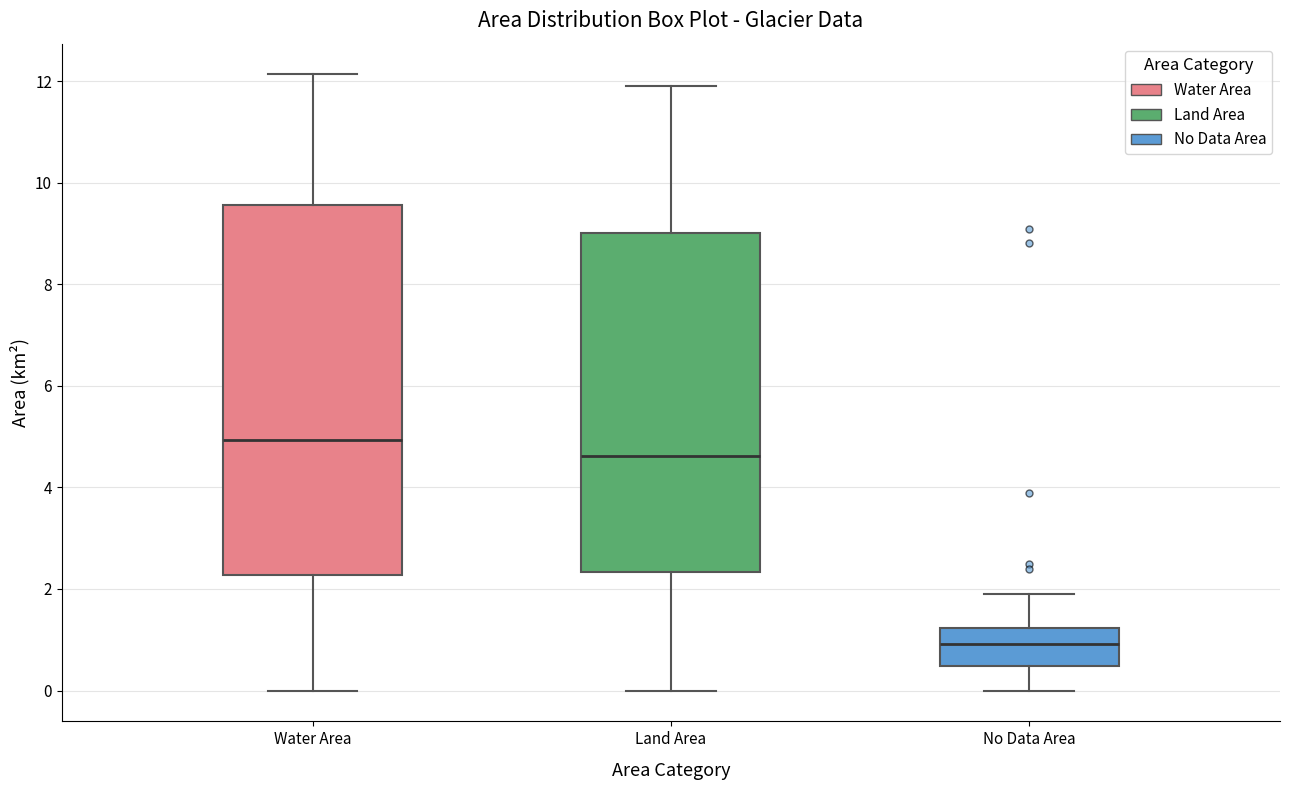

Reading left to right, read every box against the y-axis: the position of its median line, the range the box covers, and the ends of its whiskers. The values are not printed on the chart, so give them approximately, as read against the axis.

Water Area: median 5.0, box 2.2 to 9.6, whiskers 0.0 to 12.2
Land Area: median 4.6, box 2.4 to 9.0, whiskers 0.0 to 12.0
No Data Area: median 1.0, box 0.4 to 1.2, whiskers 0.0 to 2.0